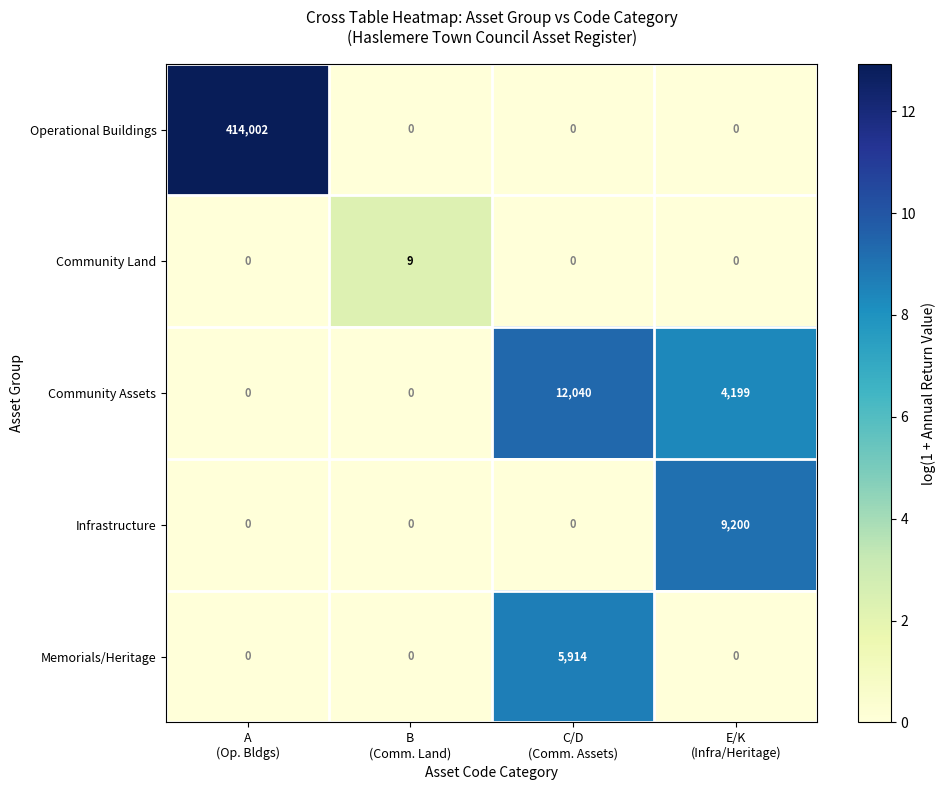

Between C/D
(Comm. Assets) and E/K
(Infra/Heritage), which series saw the biggest shift?

Infrastructure